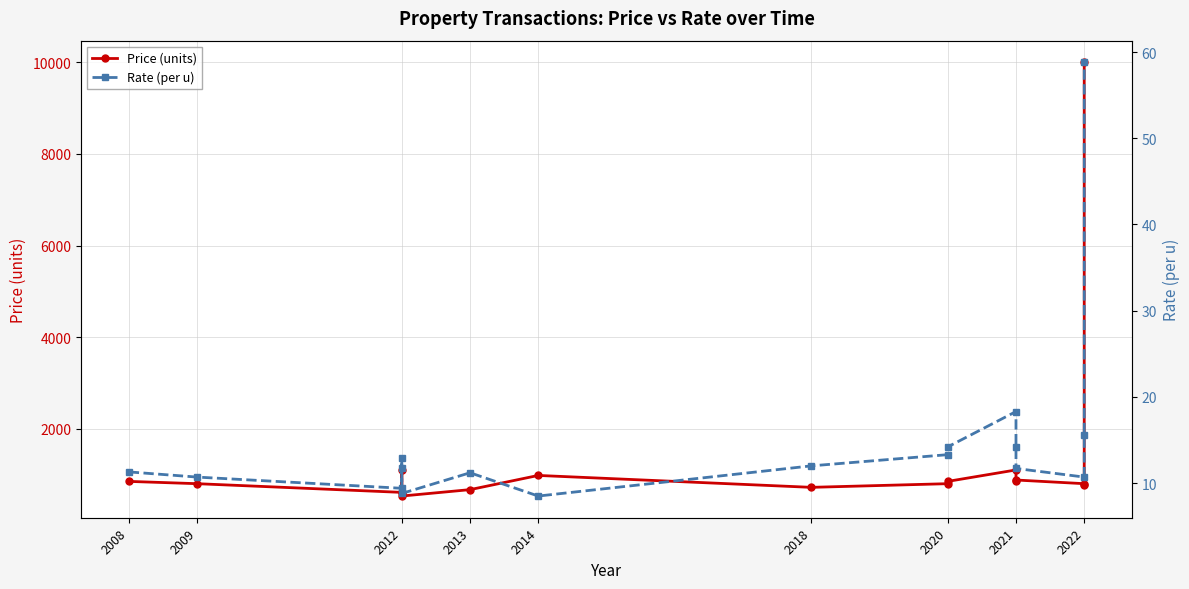

What are all the series names shown in the legend?

Price (units), Rate (per u)